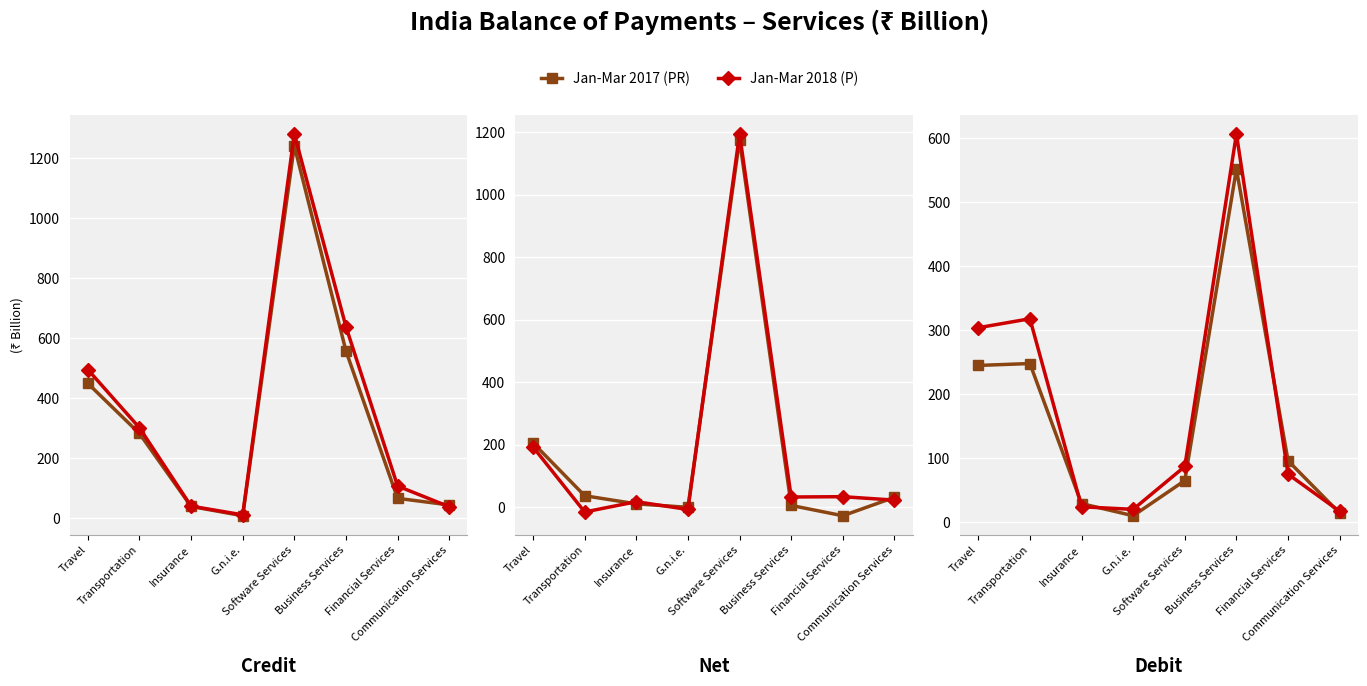

Which series changed the most between Transportation and Software Services?

Jan-Mar 2018 (P)